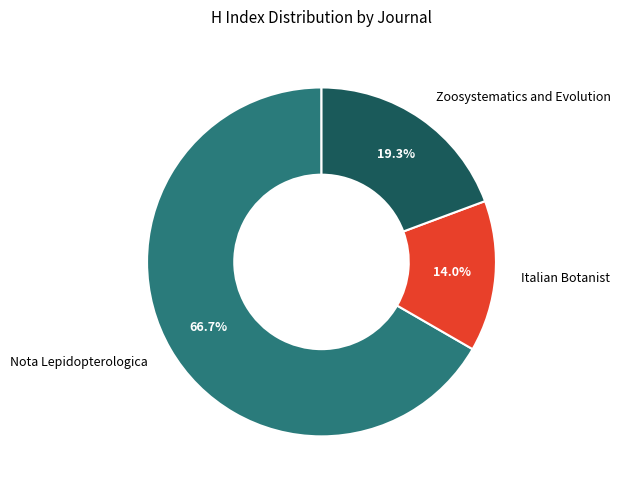

Is there any slice that represents more than half of the pie?

Yes